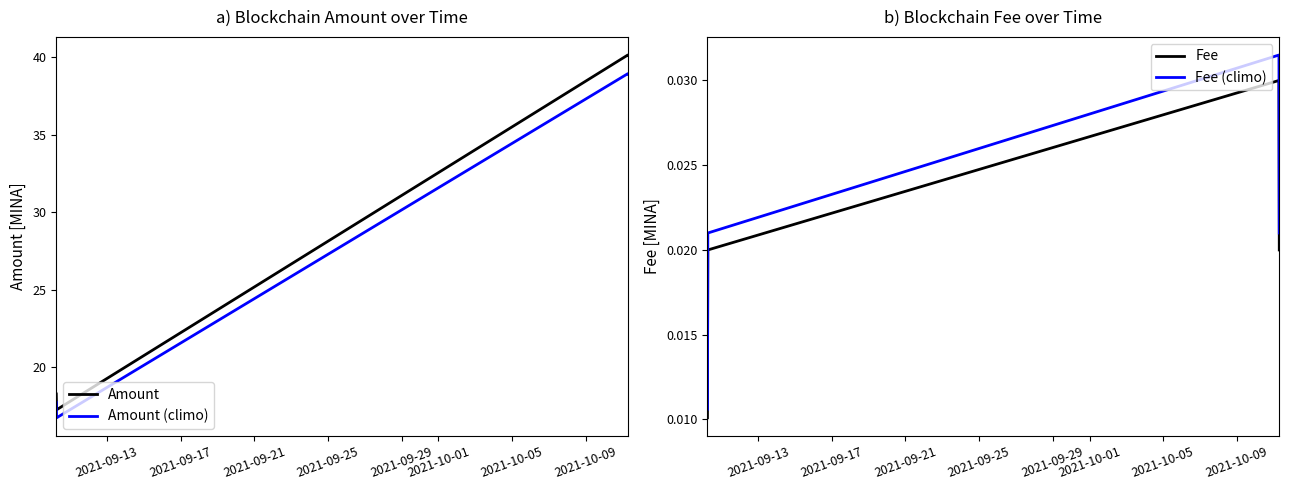

How many values in the Amount series exceed 40?

2